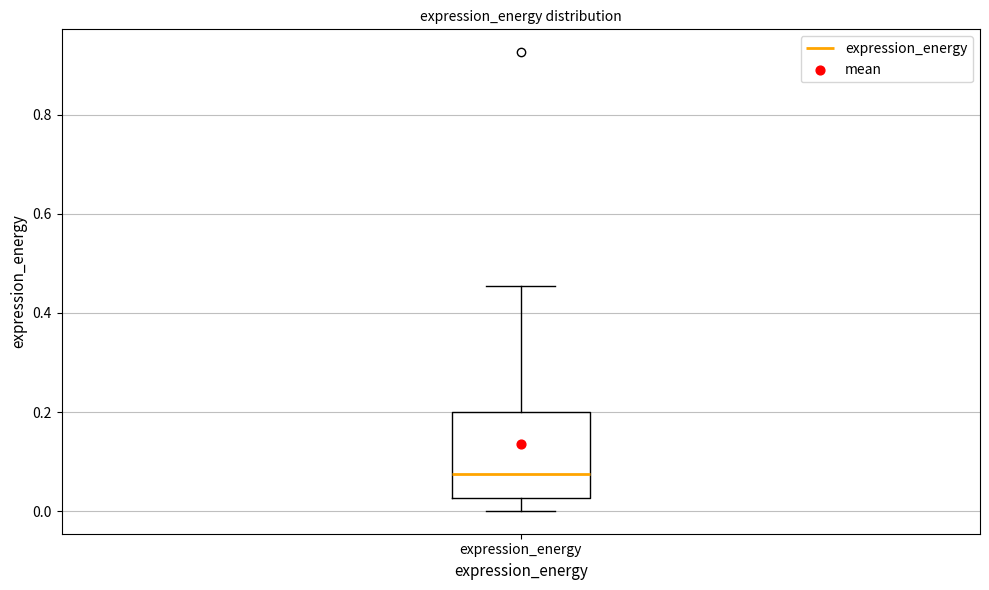

Read this box plot against the y-axis: the position of the median line, the range covered by the box, and the ends of both whiskers. The values are not printed on the chart, so give them approximately, as read against the axis.

median 0.08, box 0.02 to 0.20, whiskers 0.00 to 0.46